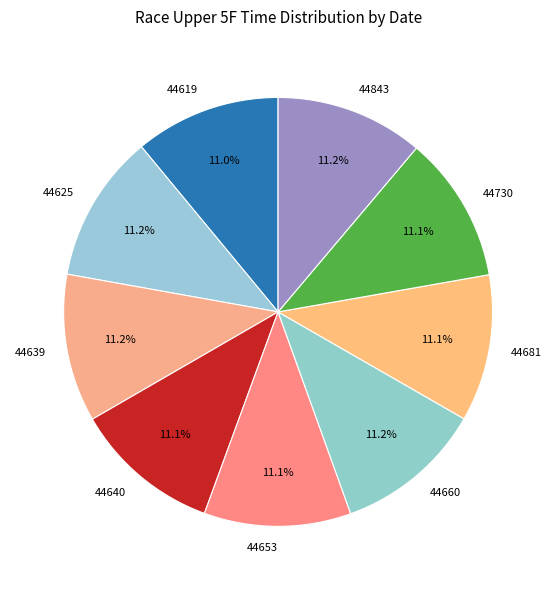

How many slices are in this pie chart?

9